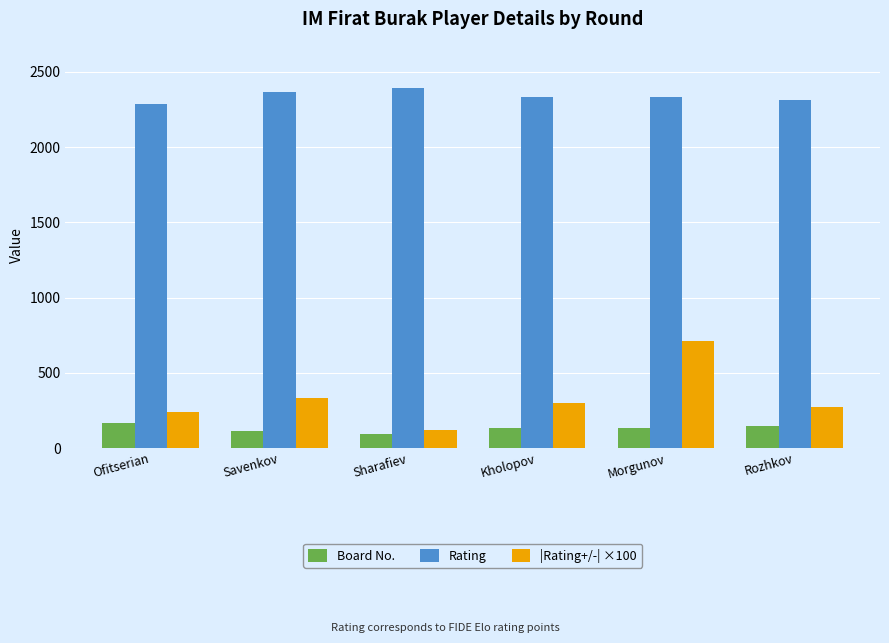

Rank the series by their maximum value, from lowest to highest.

Board No., |Rating+/-| ×100, Rating